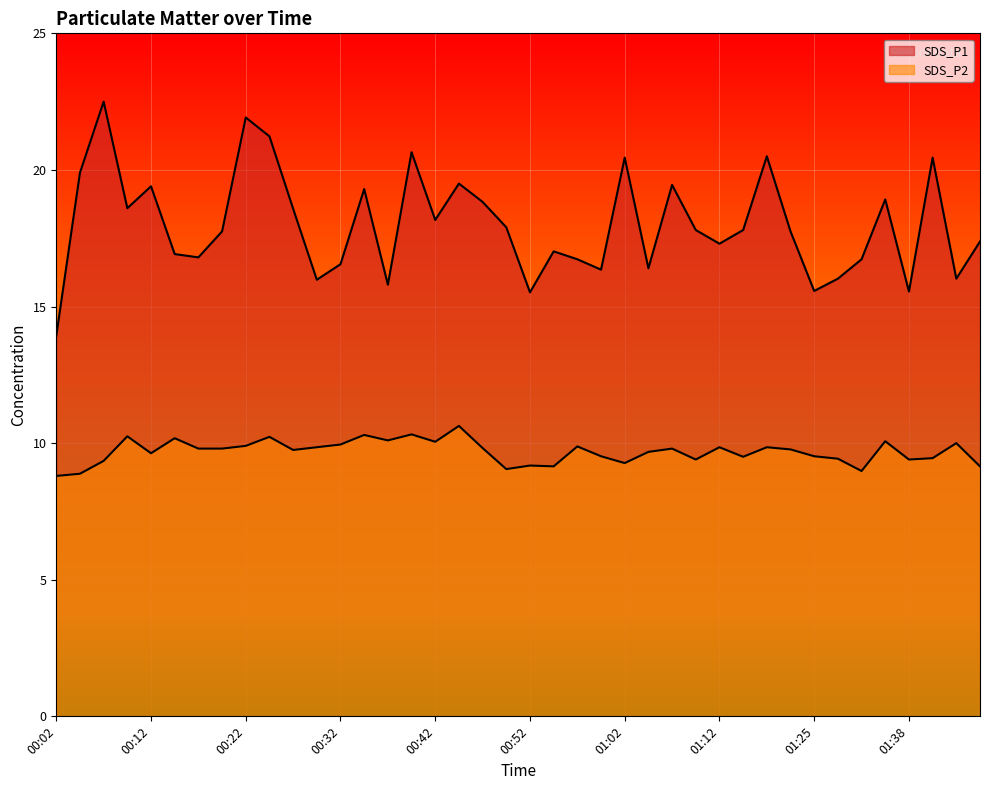

True or false: SDS_P2 has a value of 13.0 at 01:12.

False